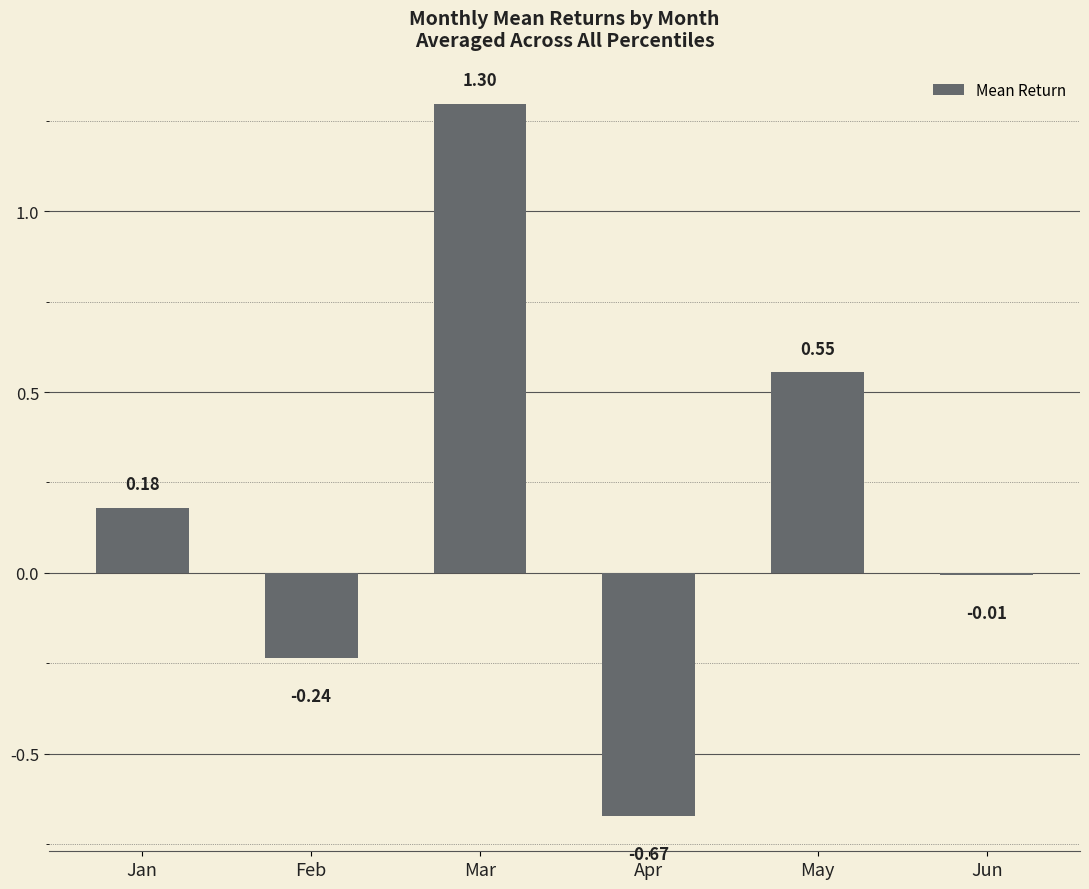

What is the change in value from Mar to Apr?

-2.0